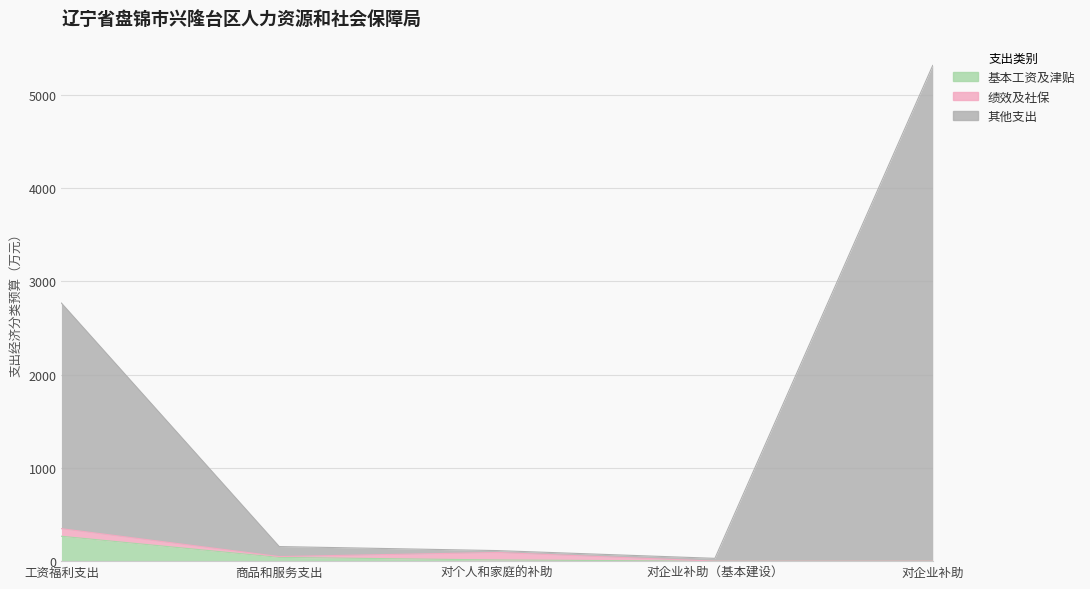

What is the difference between the second highest and minimum values in the 基本工资及津贴 series?

40.2